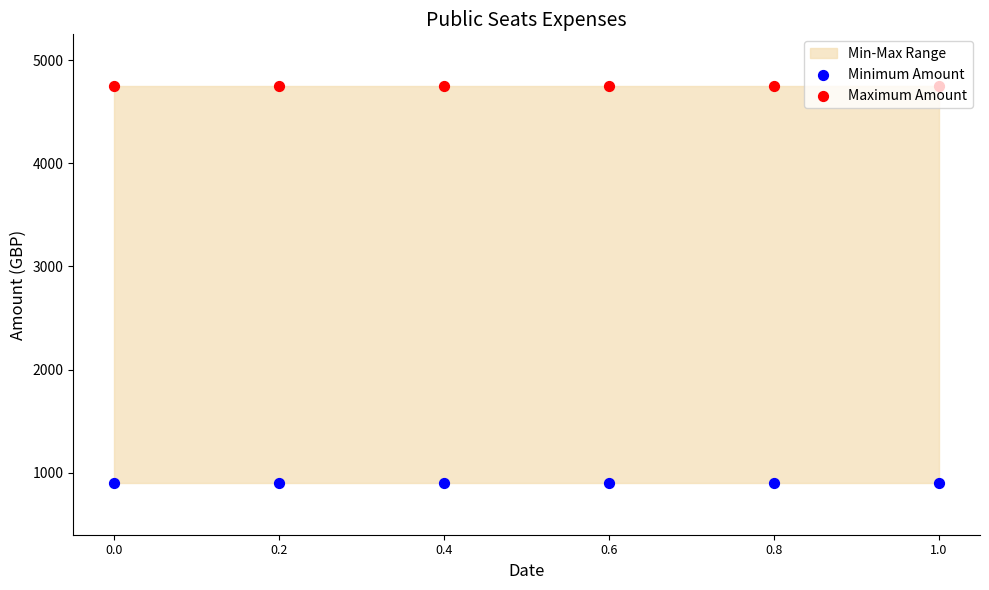

Which series has the largest Y range (max minus min)?

Minimum Amount